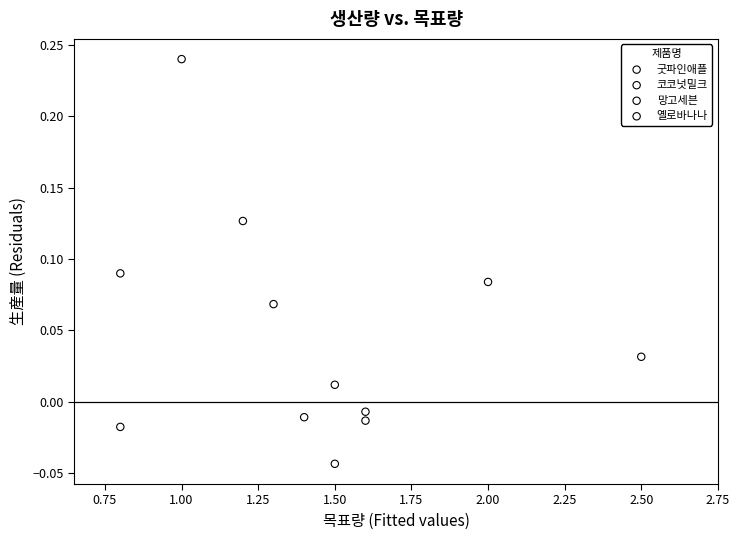

Which series has the largest Y range (max minus min)?

코코넛밀크